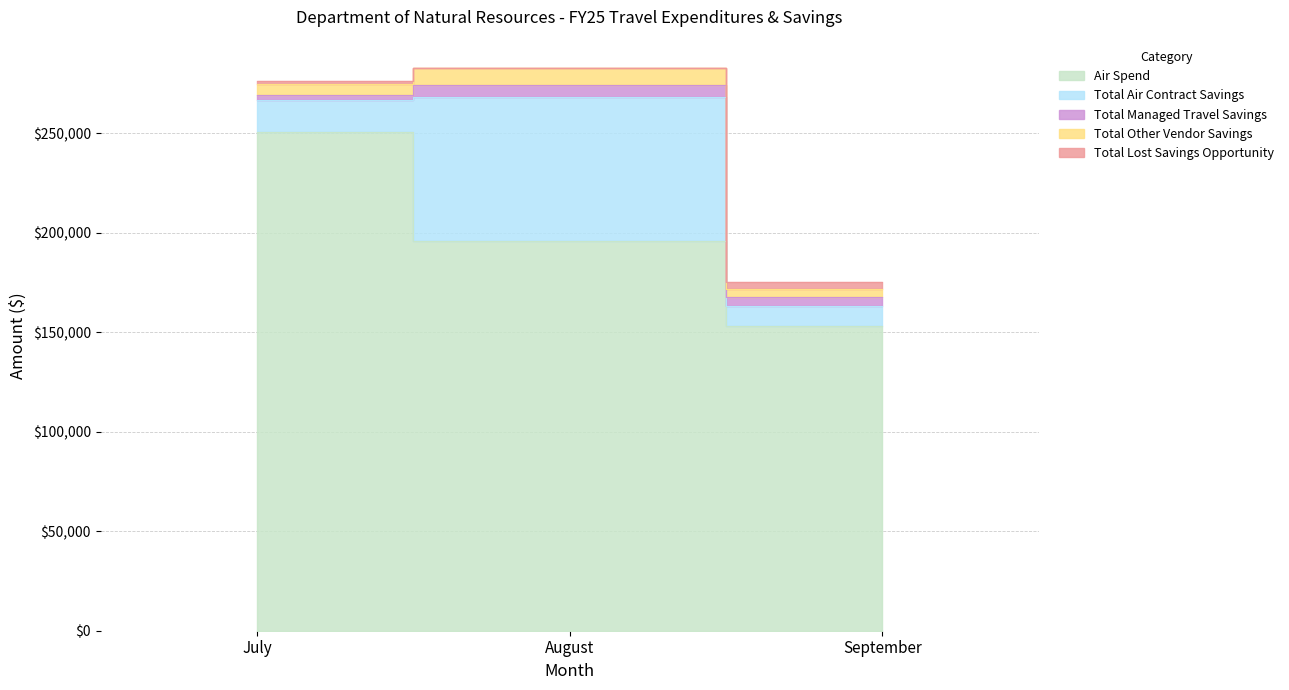

Is the value of Total Air Contract Savings at September greater than the value of Total Lost Savings Opportunity at July?

Yes